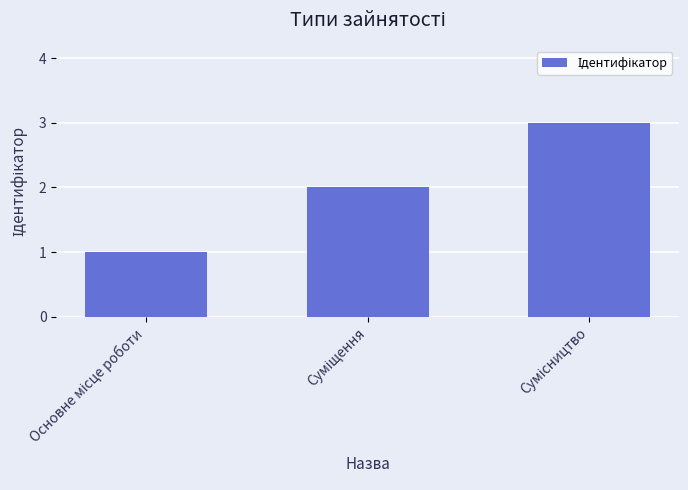

What is the greatest value displayed?

3